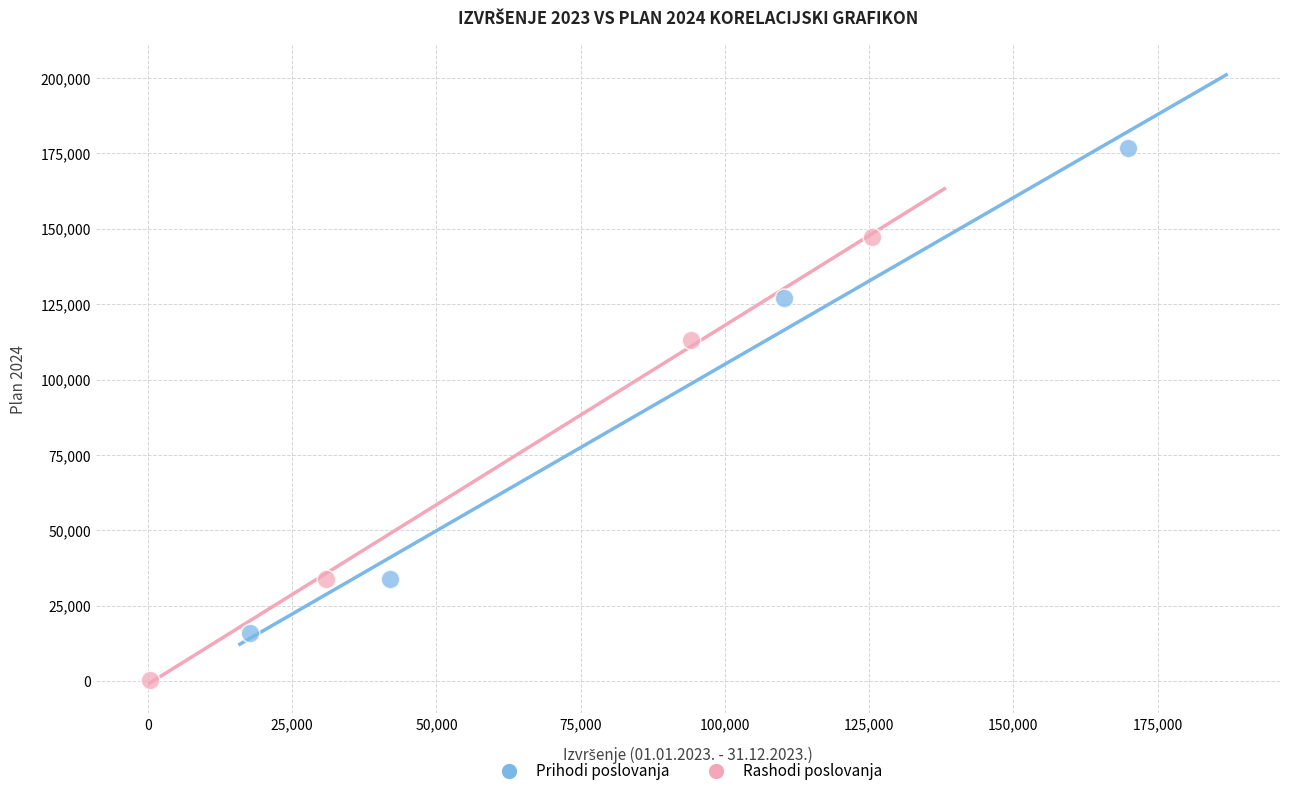

Which series has the largest Y range (max minus min)?

Prihodi poslovanja